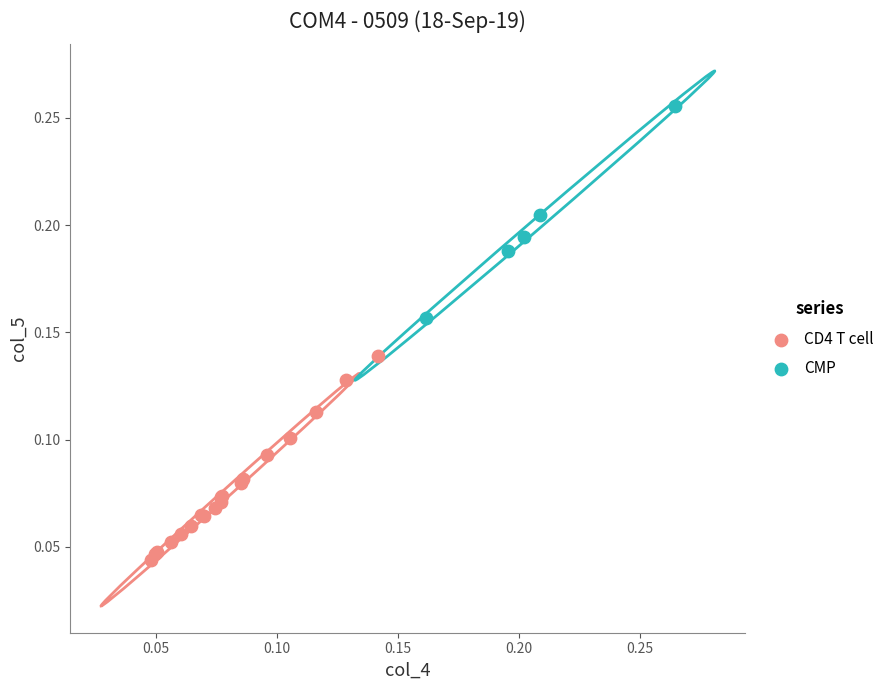

Which series reaches the minimum Y coordinate?

CD4 T cell